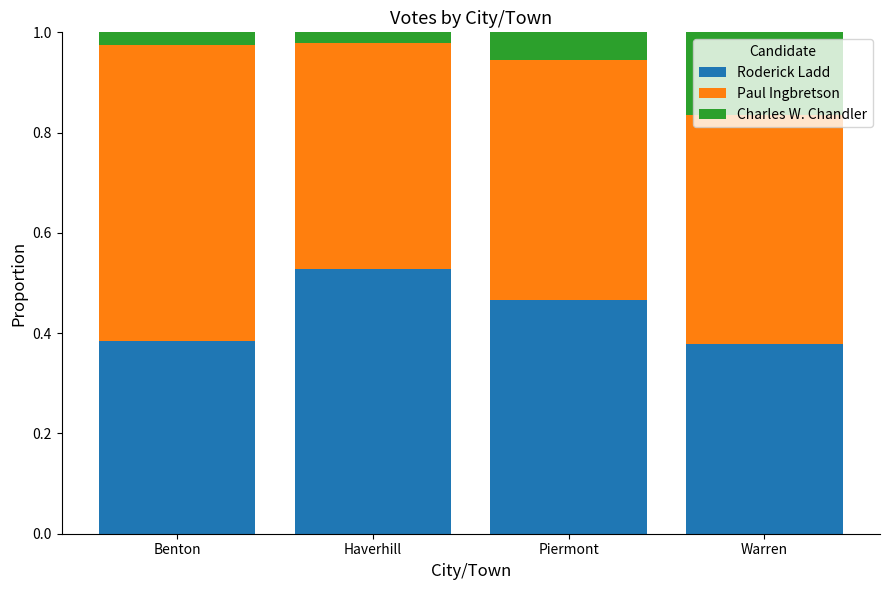

Is it true that Roderick Ladd equals 0.3 at Piermont?

False